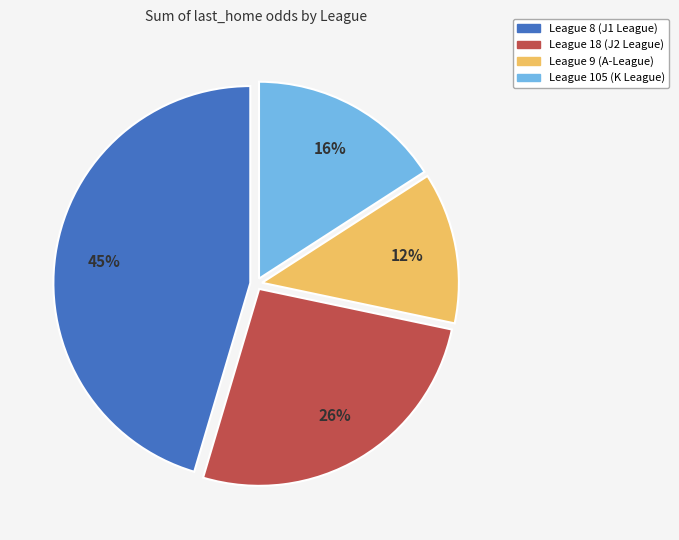

To the nearest percent, what is the average slice percentage?

25%